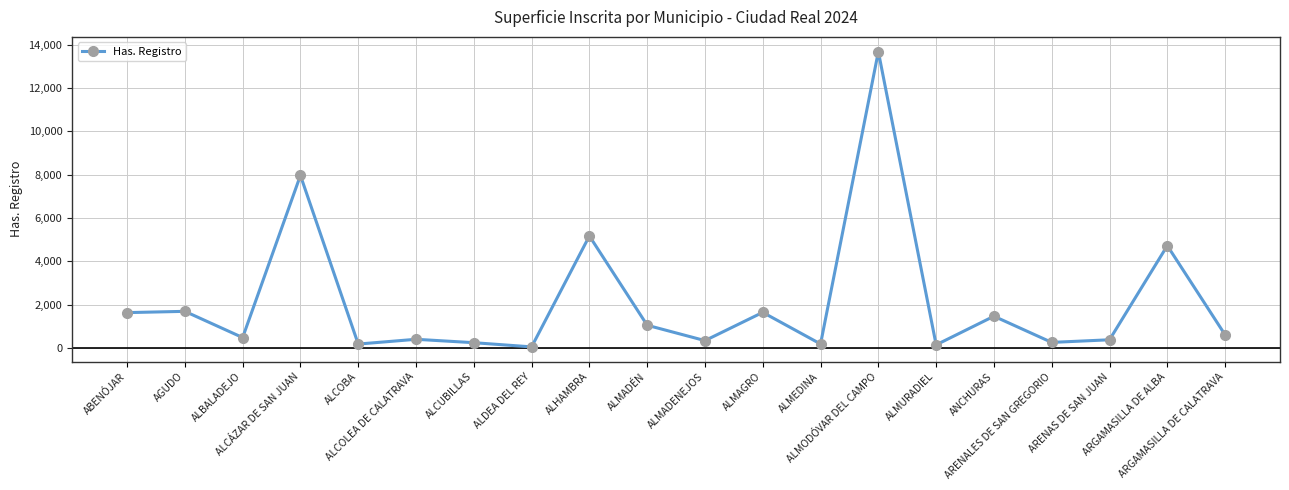

Is this an area chart (filled region under the line)?

No